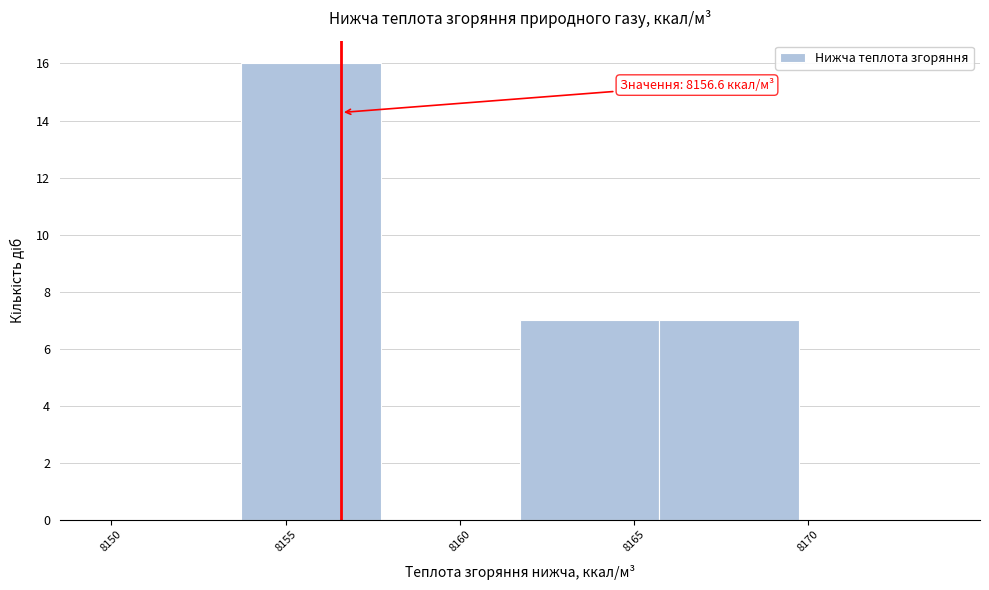

Which range on the x-axis has the tallest bar?

8153.5 to 8157.5